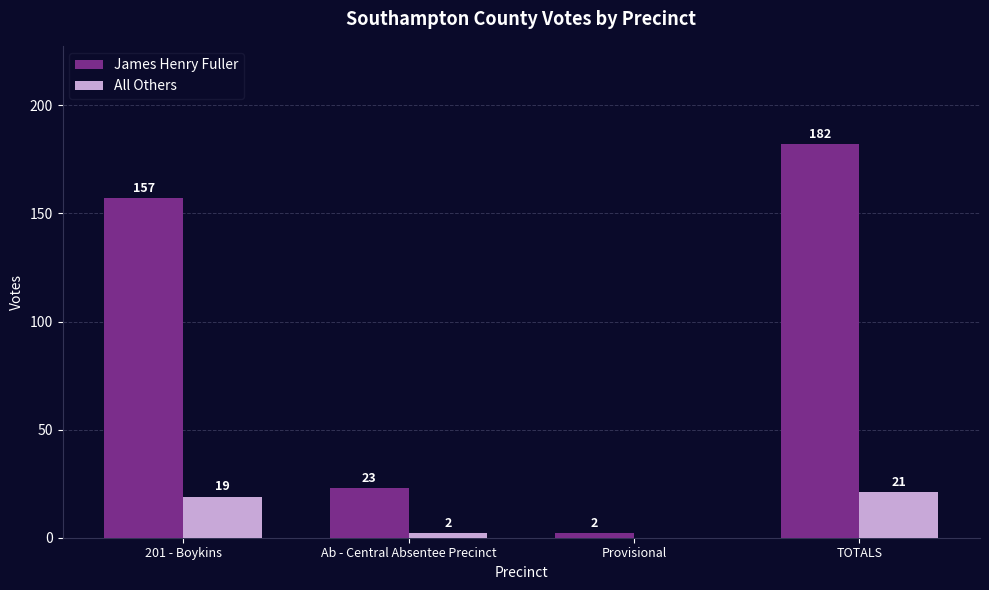

Count the number of data series in this chart.

2